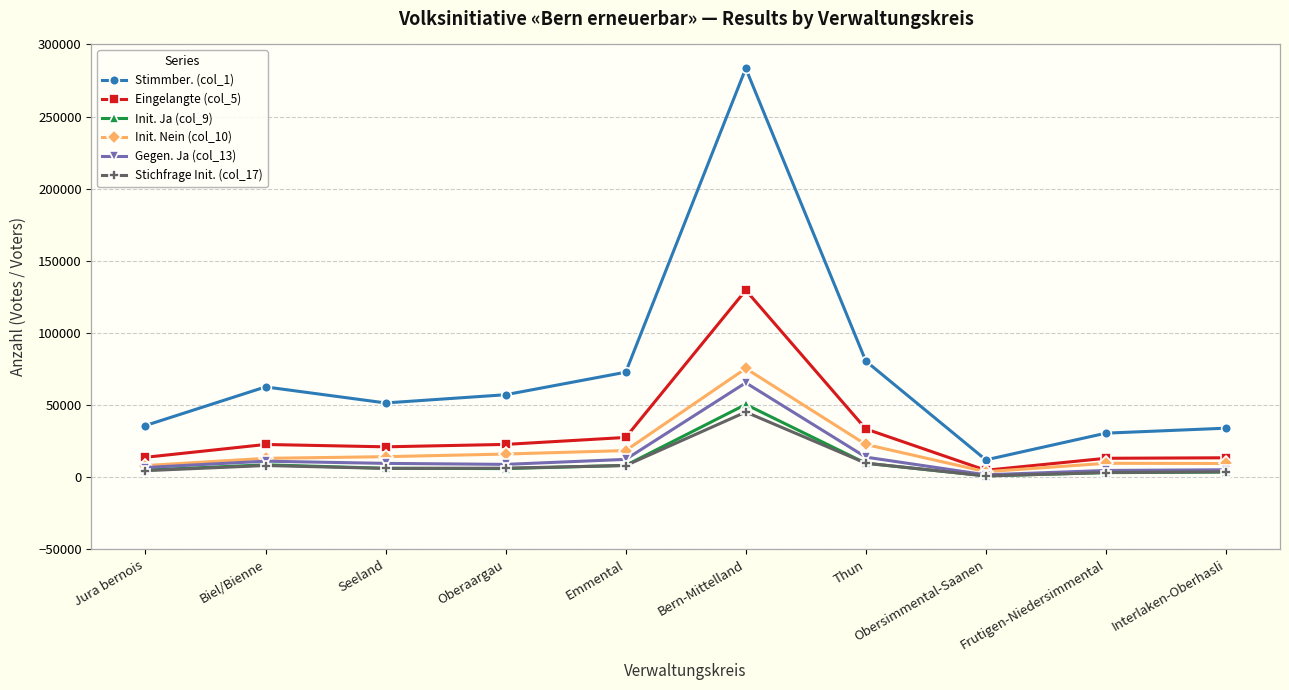

Which series changed the most between Emmental and Bern-Mittelland?

Stimmber. (col_1)